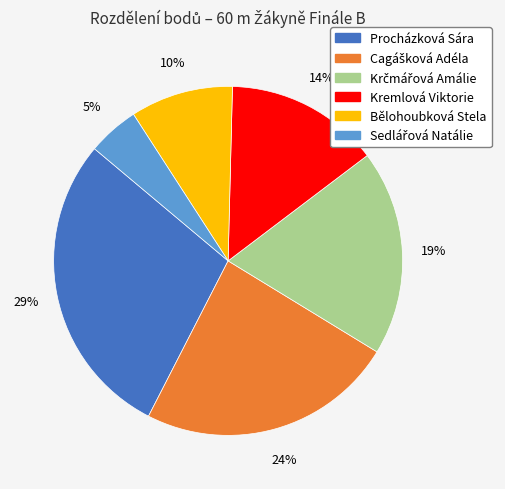

Does Bělohoubková Stela represent more than half of the total?

No